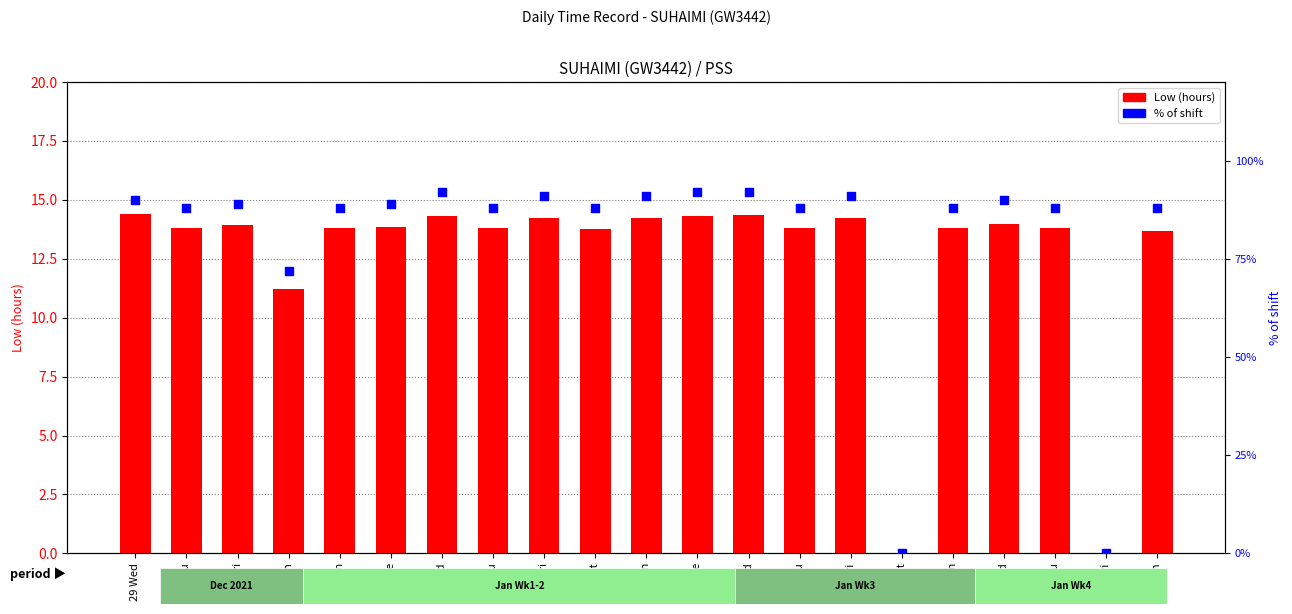

What are all the series names shown in the legend?

Low (hours), % of shift